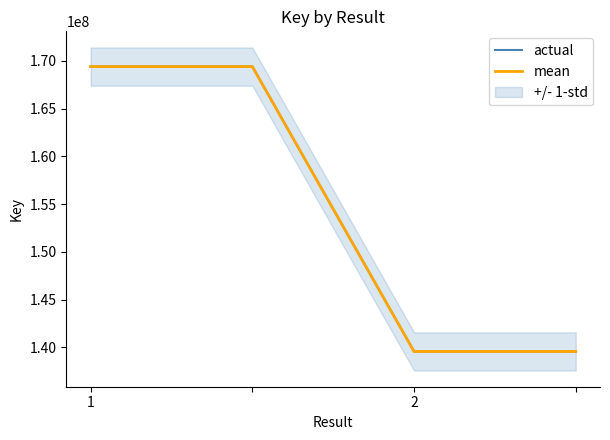

Which series changed the most between 1 and 2?

actual